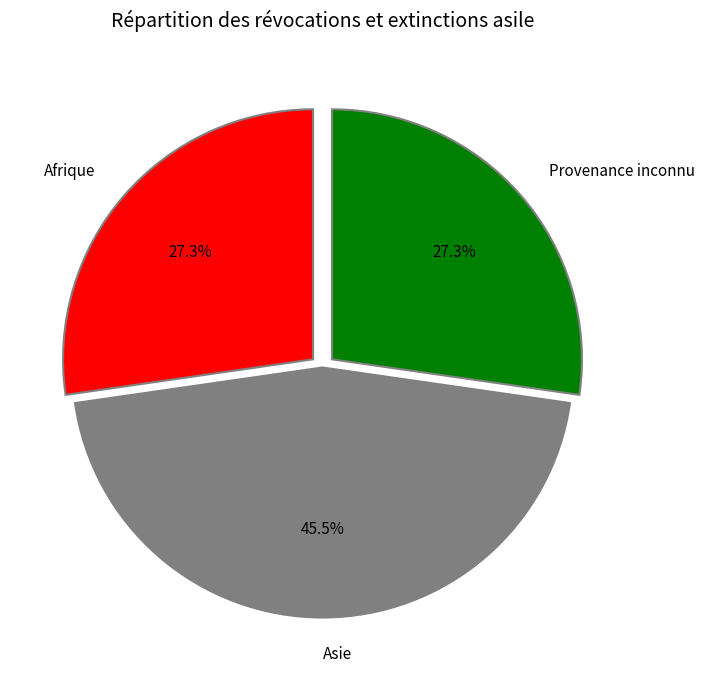

How much of the chart is everything except Afrique?

72.7%